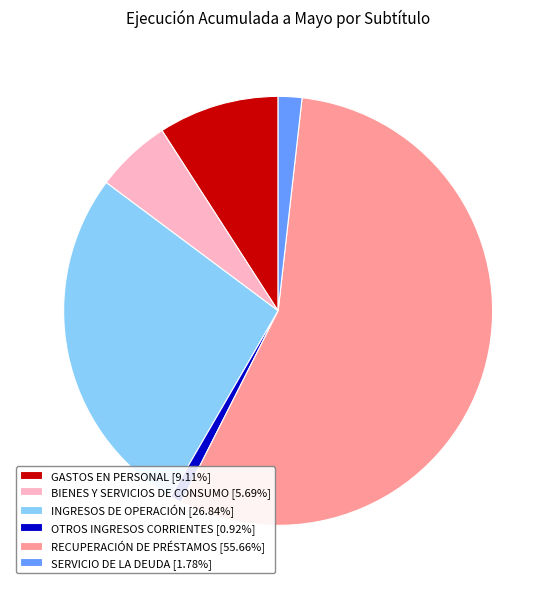

Is there any slice that represents more than half of the pie?

Yes